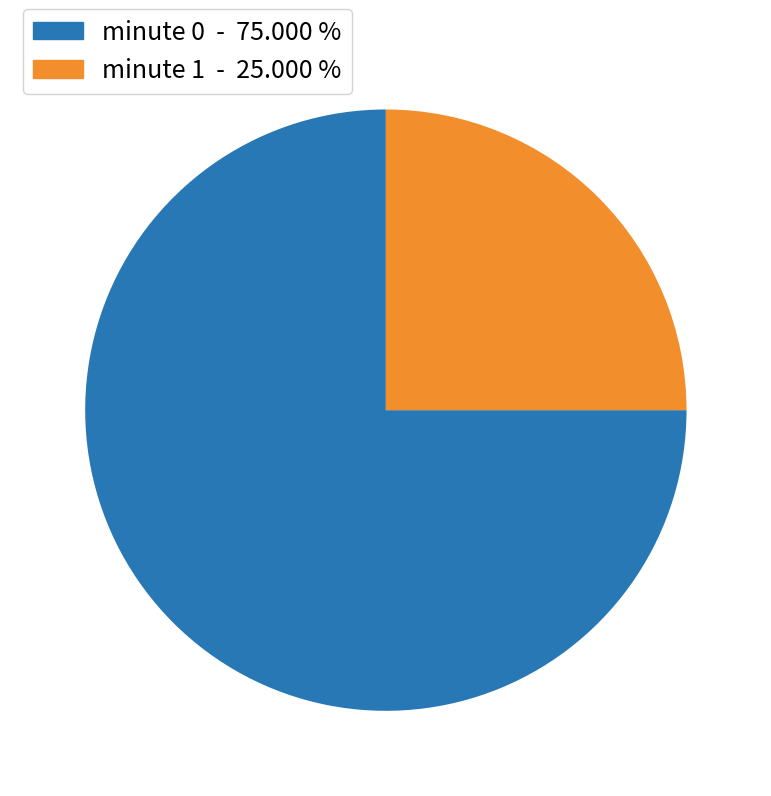

Rank the categories by value from lowest to highest.

minute 1, minute 0